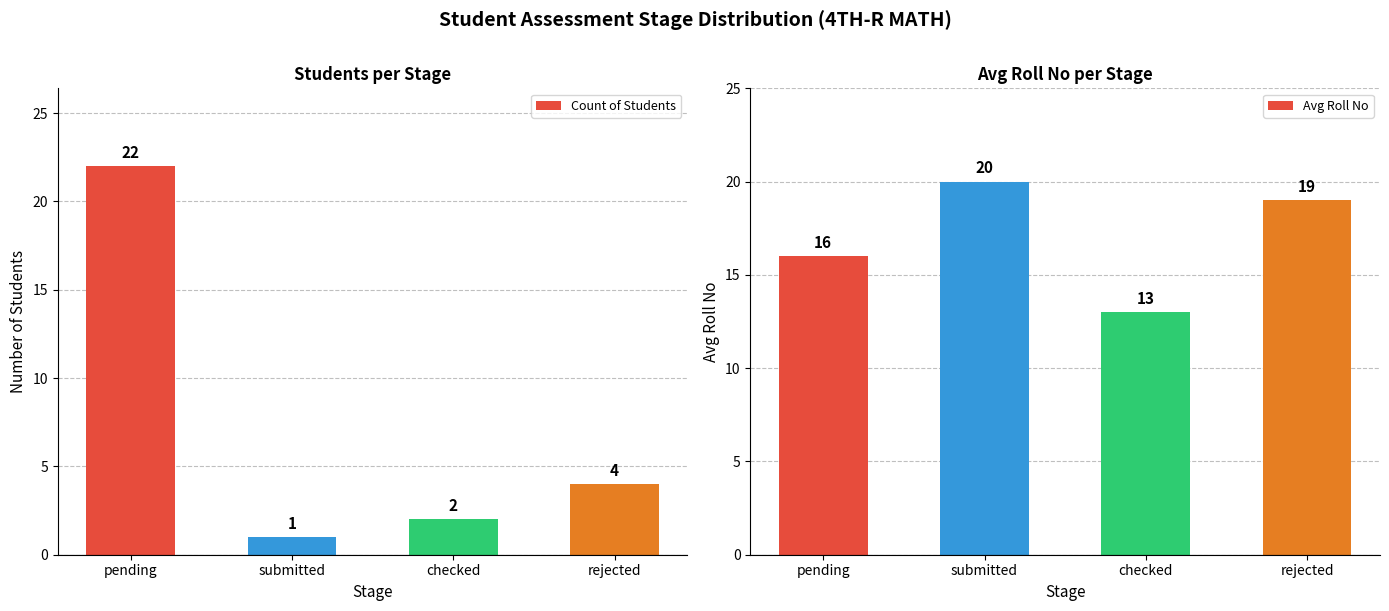

Which series has the largest range (max minus min)?

Count of Students